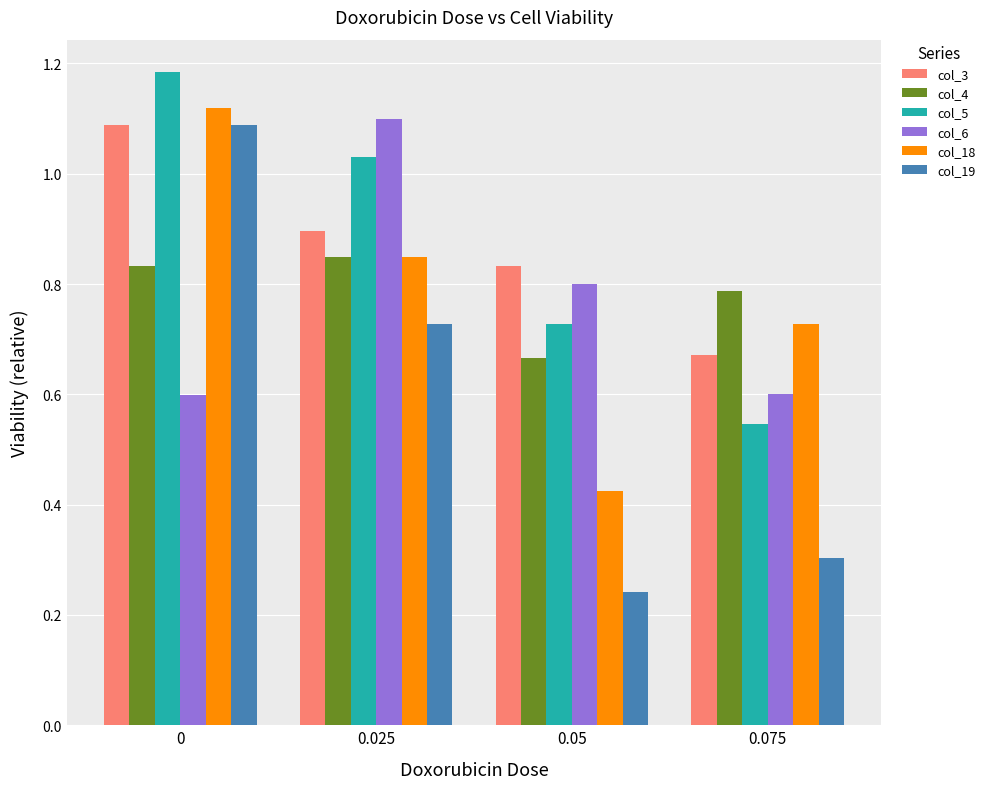

What position from the left is 0.05?

3